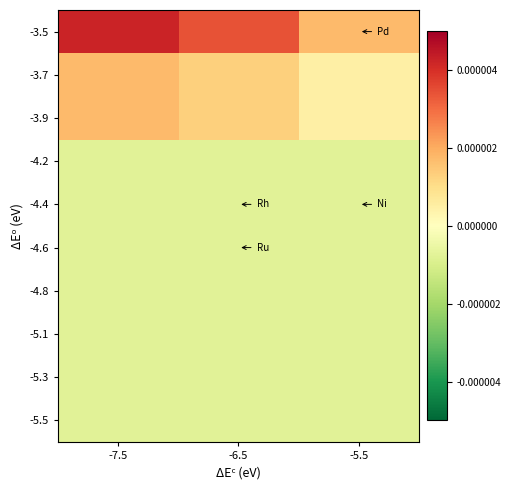

Between -7.5 and -6.5, which is larger?

-7.5